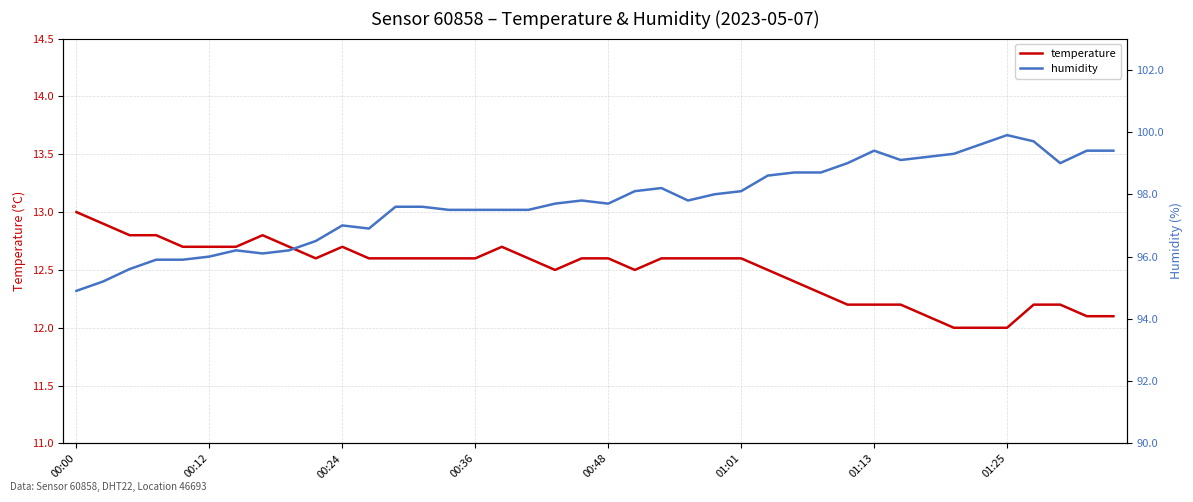

What is the minimum value for temperature?

12.0